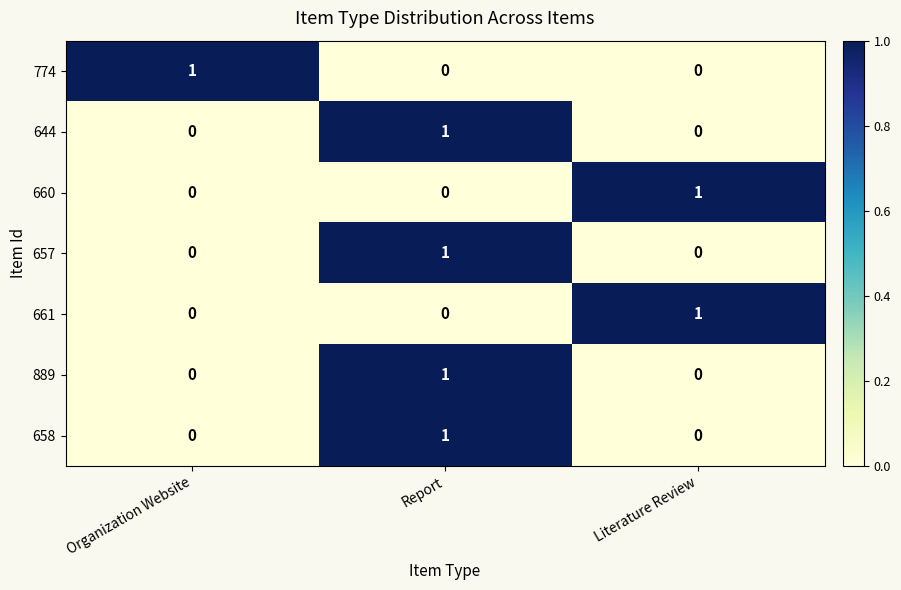

What is the spread (max minus min) of values at Literature Review?

1